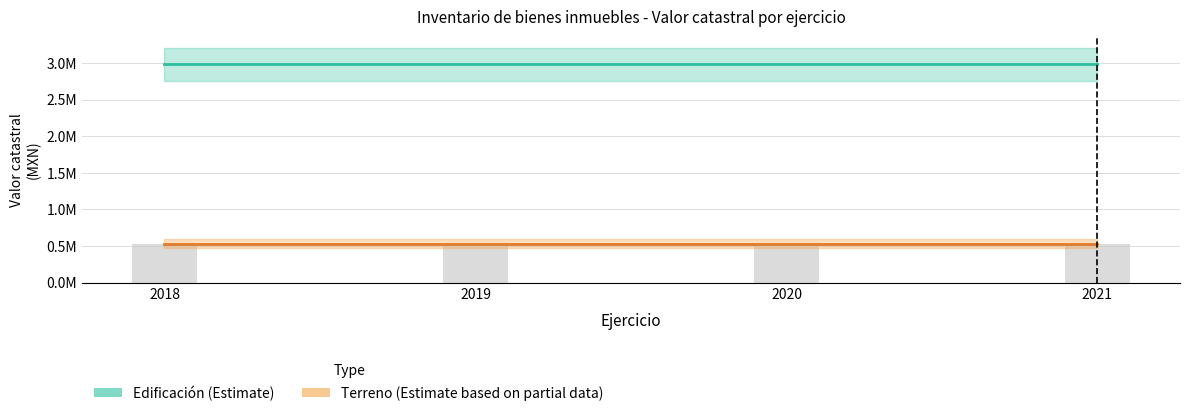

At which label does Terreno (Estimate based on partial data) reach its minimum?

2018